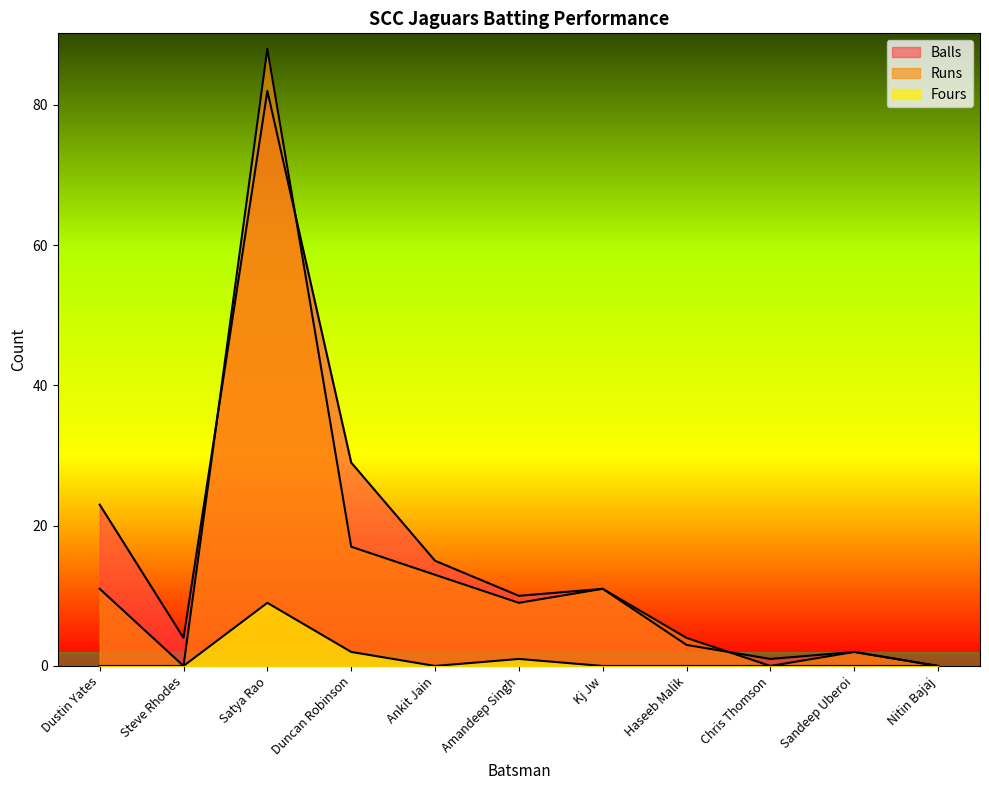

How many data points in Fours are above 0?

3